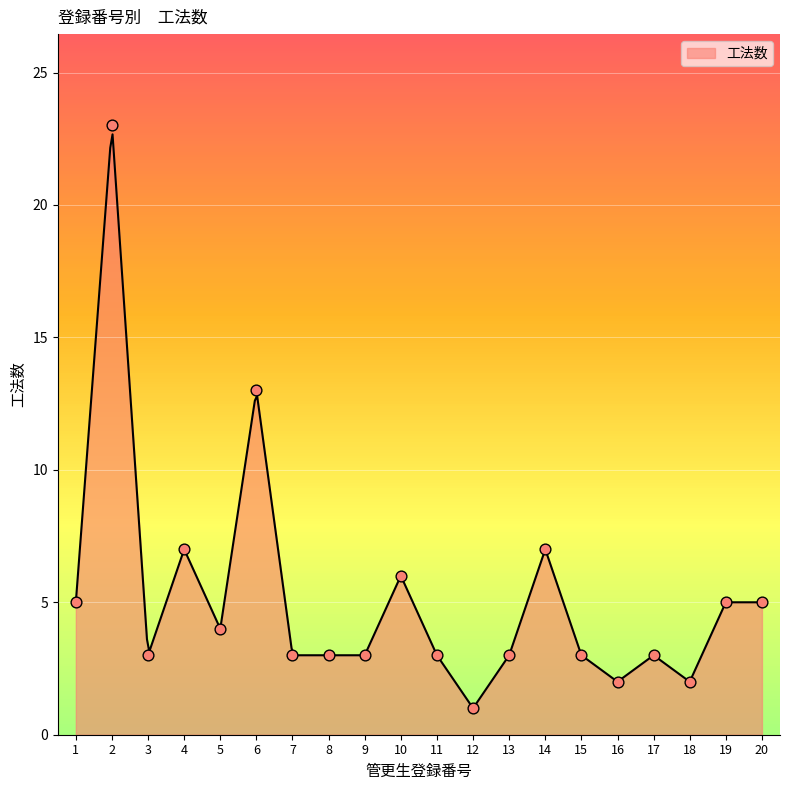

Which has a higher value, 1 or 9?

1